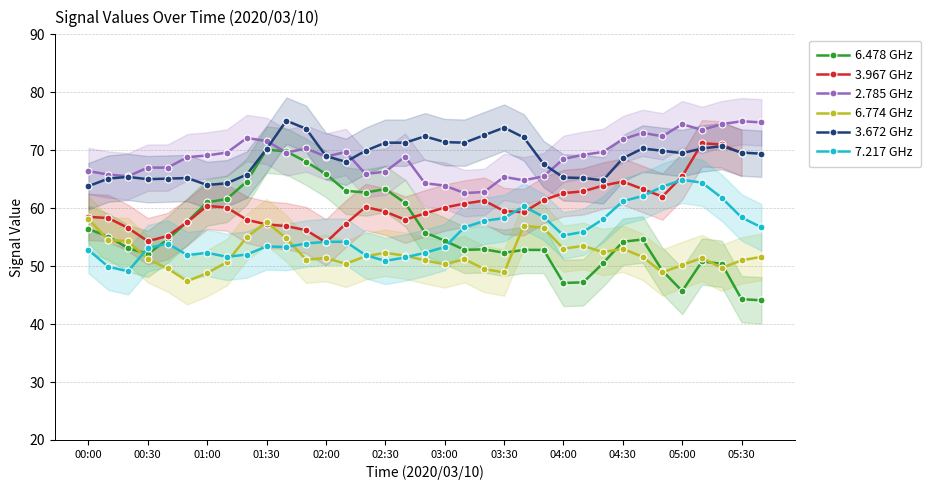

How many values in the 6.774 series exceed 51?

22